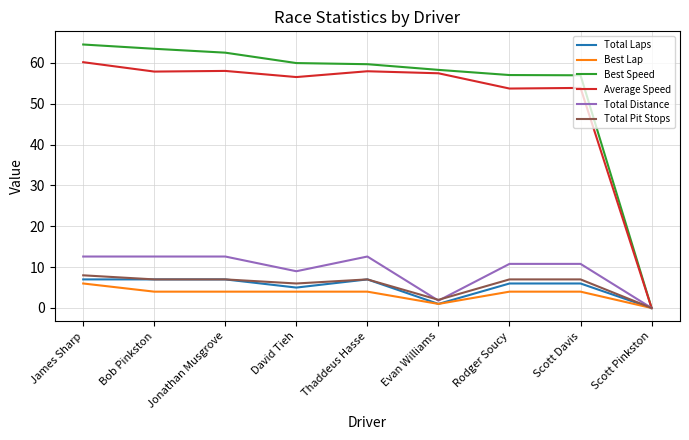

At which label is Total Distance closest to 6?

David Tieh